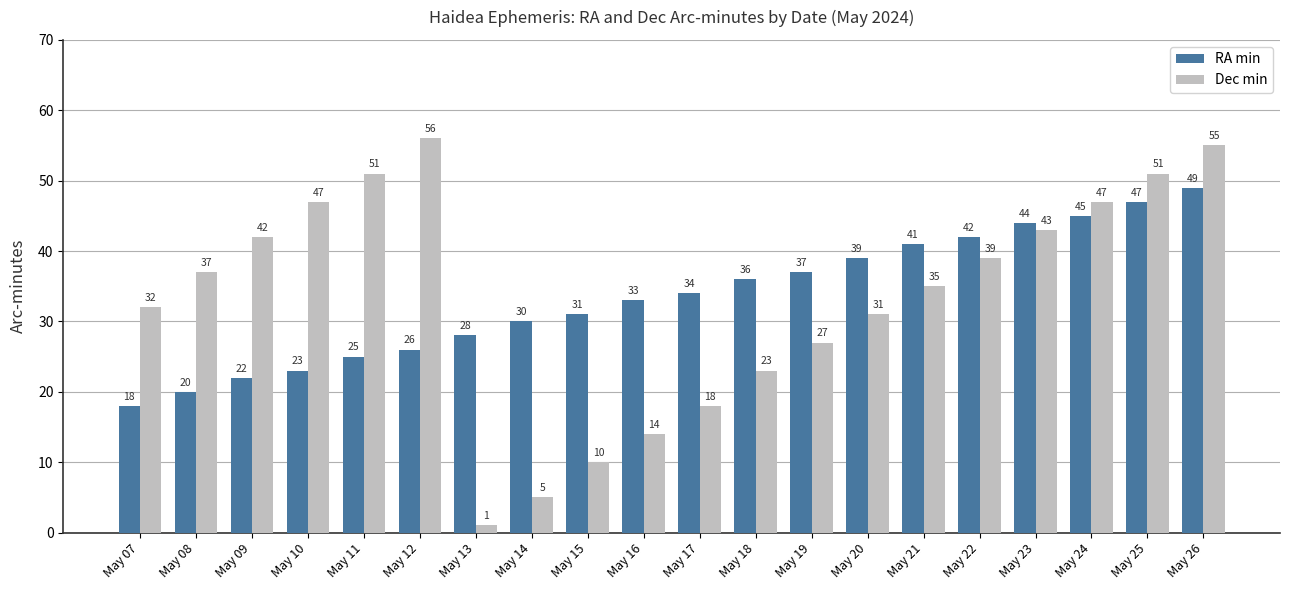

Rank the categories by RA min value from highest to lowest.

May 26, May 25, May 24, May 23, May 22, May 21, May 20, May 19, May 18, May 17, May 16, May 15, May 14, May 13, May 12, May 11, May 10, May 09, May 08, May 07